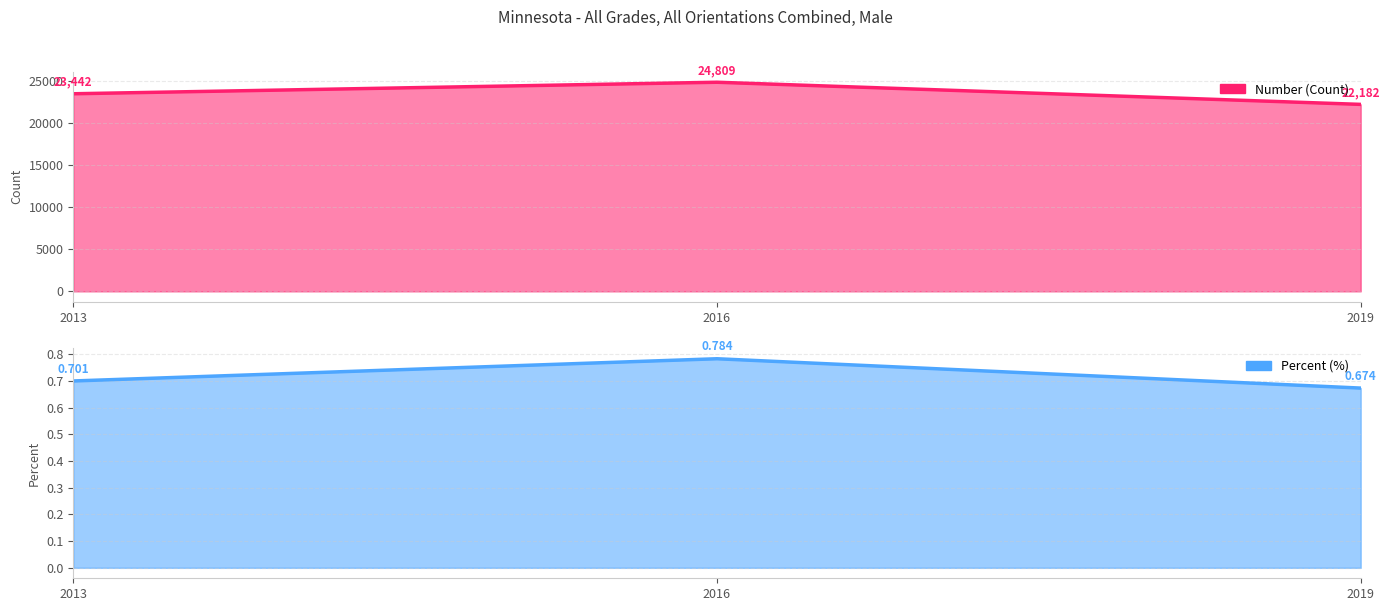

Does the chart have visible grid lines?

Yes